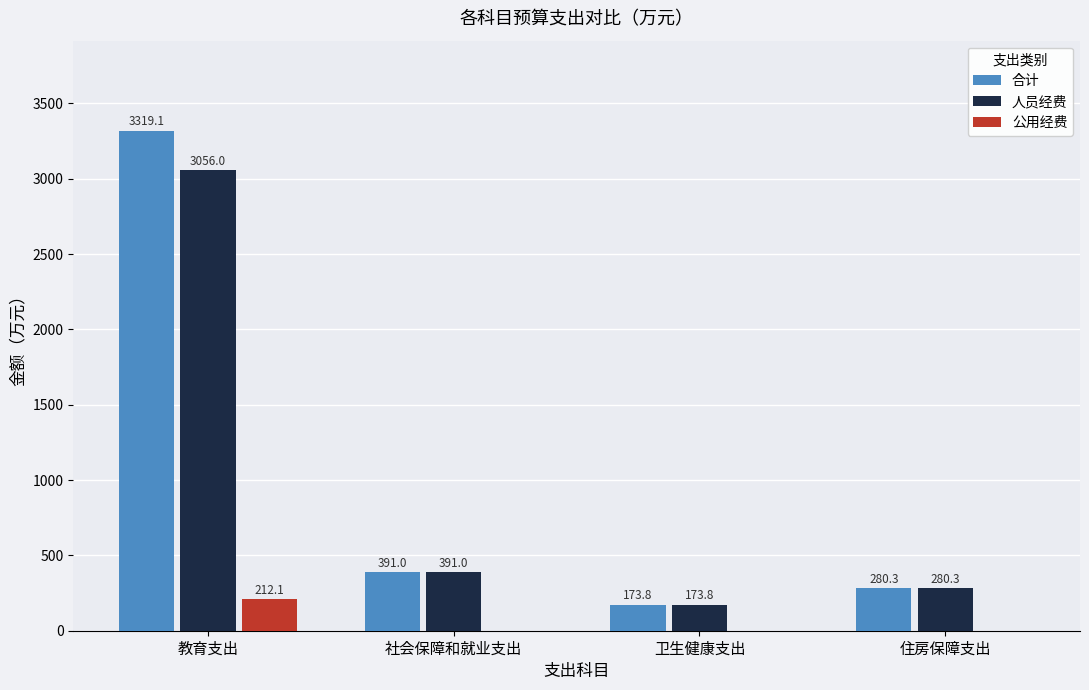

Which category has the highest value in the 公用经费 series?

教育支出